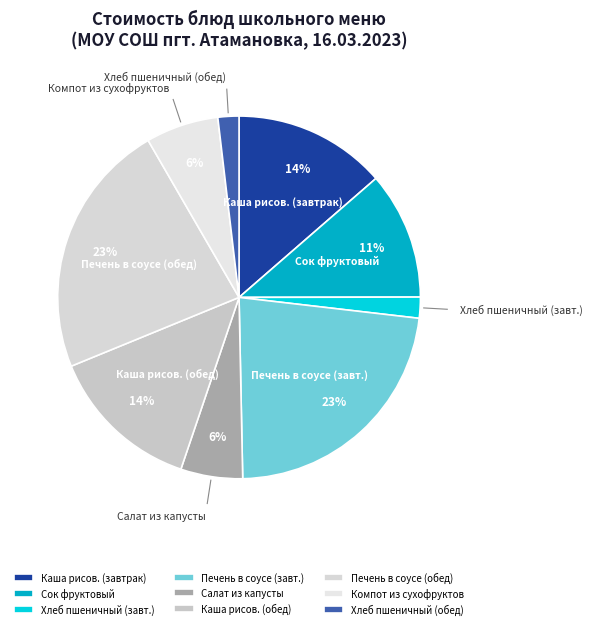

To the nearest percent, what is the difference between the largest and smallest slice percentages?

21%